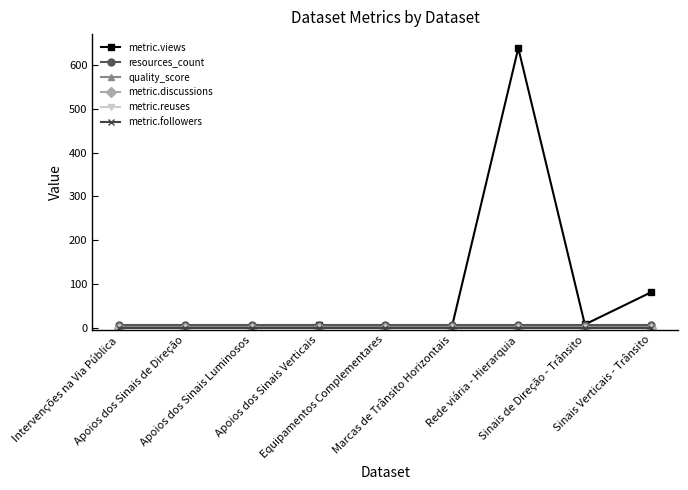

Reading left to right, extract all data points from this chart.

metric.views: 0.0	0.0	4.0	6.0	3.0	0.0	639.0	7.0	81.0
resources_count: 5.0	5.0	5.0	5.0	5.0	5.0	5.0	5.0	5.0
quality_score: 0.7	0.7	0.7	0.7	0.7	0.7	0.7	0.7	0.7
metric.discussions: 0.0	0.0	0.0	0.0	0.0	0.0	0.0	0.0	0.0
metric.reuses: 0.0	0.0	0.0	0.0	0.0	0.0	0.0	0.0	0.0
metric.followers: 0.0	0.0	0.0	0.0	0.0	0.0	0.0	0.0	0.0